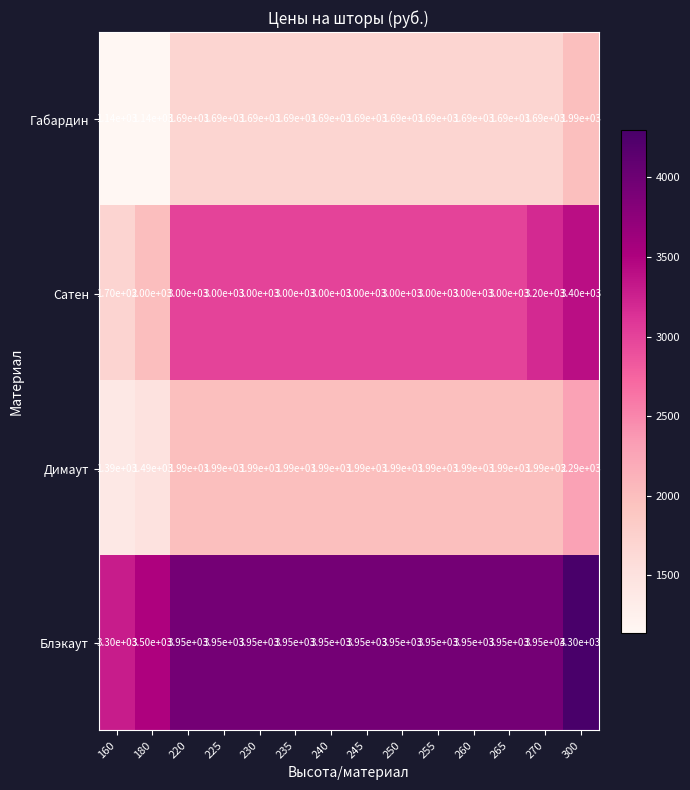

What is the sum of all Димаут values?

27060